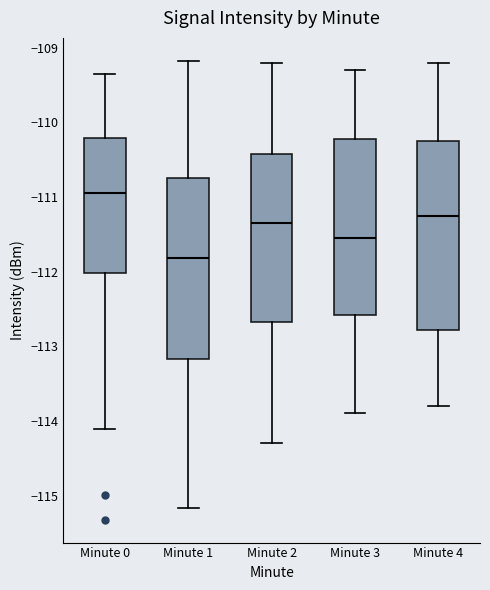

Reading left to right, transcribe this box plot: for each box, give where its median line is, the range the box spans, and where its two whiskers end, as read against the y-axis. The values are not printed on the chart, so give them approximately, as read against the axis.

Minute 0: median -111.0, box -112.0 to -110.2, whiskers -114.1 to -109.3
Minute 1: median -111.8, box -113.2 to -110.7, whiskers -115.2 to -109.2
Minute 2: median -111.3, box -112.7 to -110.4, whiskers -114.3 to -109.2
Minute 3: median -111.5, box -112.6 to -110.2, whiskers -113.9 to -109.3
Minute 4: median -111.2, box -112.8 to -110.2, whiskers -113.8 to -109.2